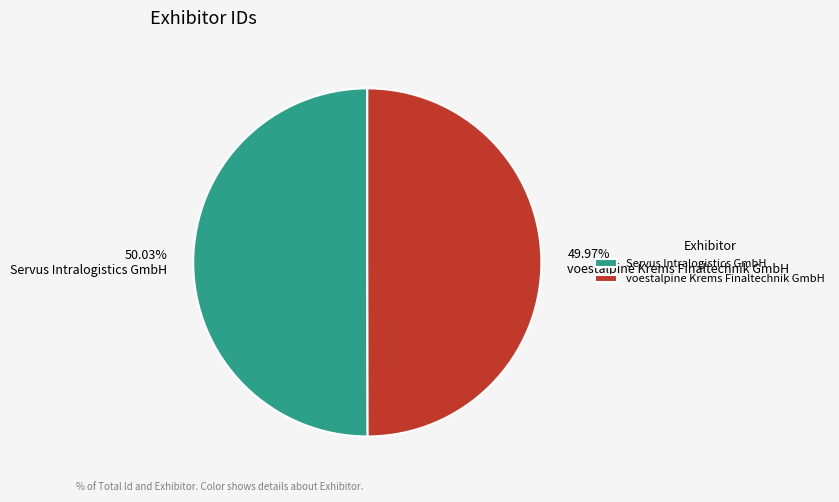

What is the ratio of the value at Servus Intralogistics GmbH to the value at voestalpine Krems Finaltechnik GmbH?

1.0